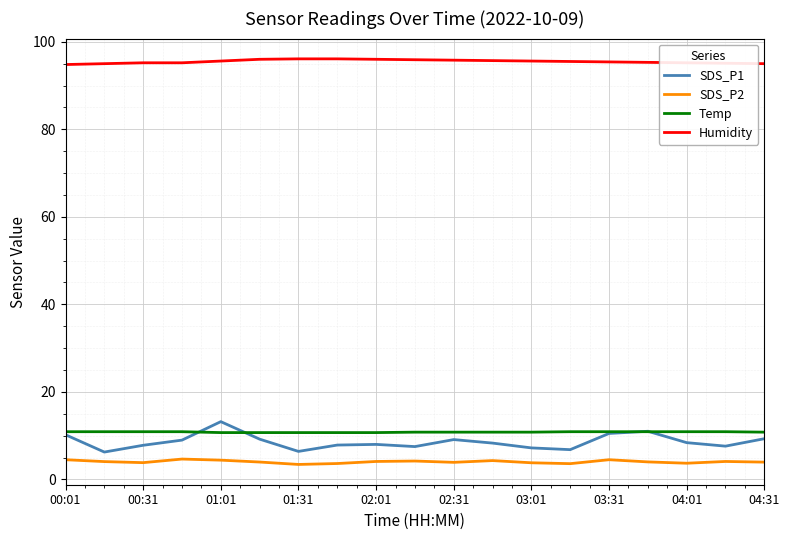

Which series has the widest spread of values?

SDS_P1